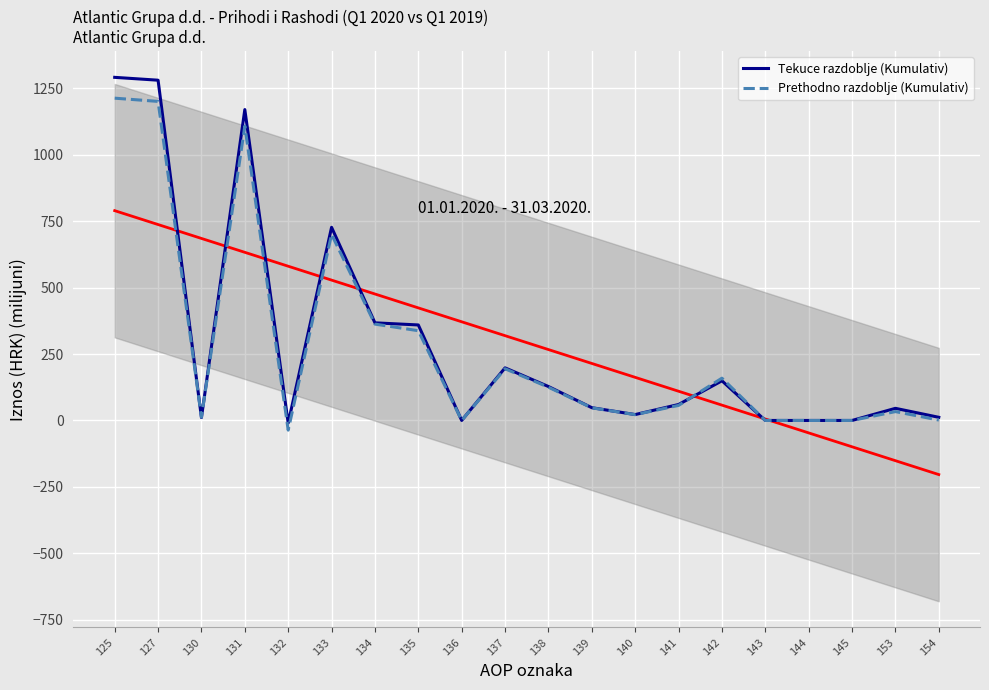

Does the chart display data point markers on the line(s)?

No